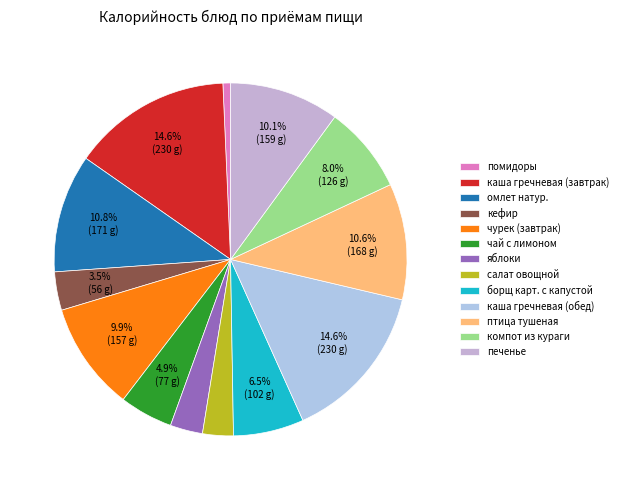

Combined, what portion of the pie is яблоки and чай с лимоном?

7.9%